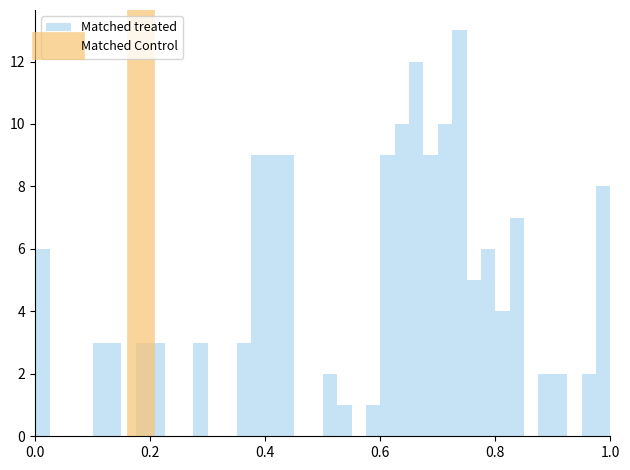

Read against the x-axis, roughly where is the centre of the tallest bar?

0.74